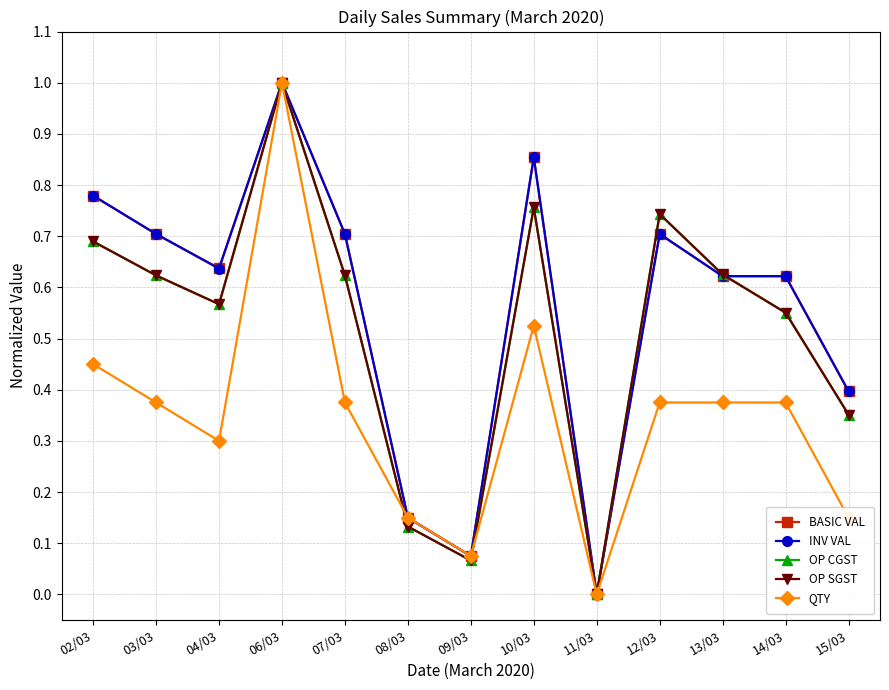

What is the label of the 9th point from the left?

11/03